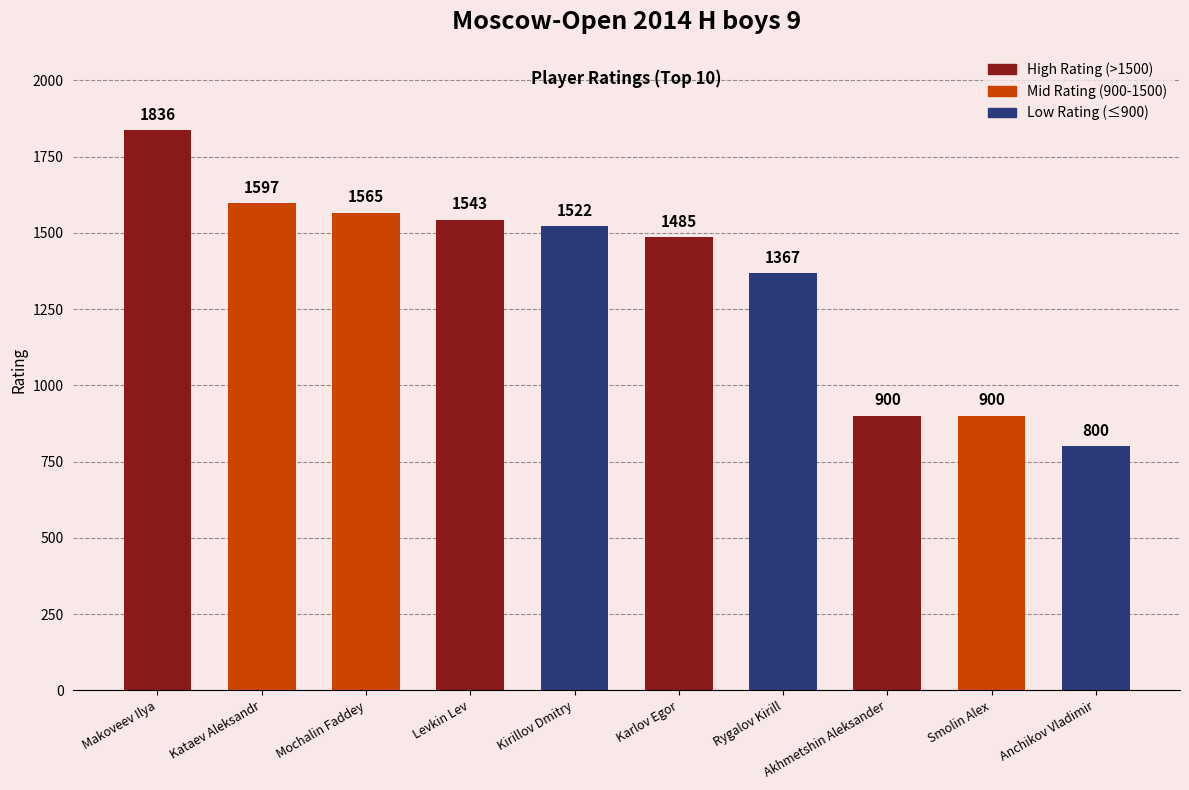

How many data points are less than 1522?

5